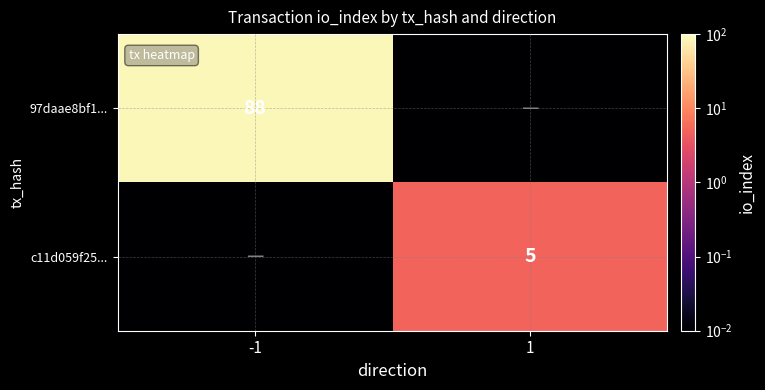

Between -1 and 1, which is larger?

-1